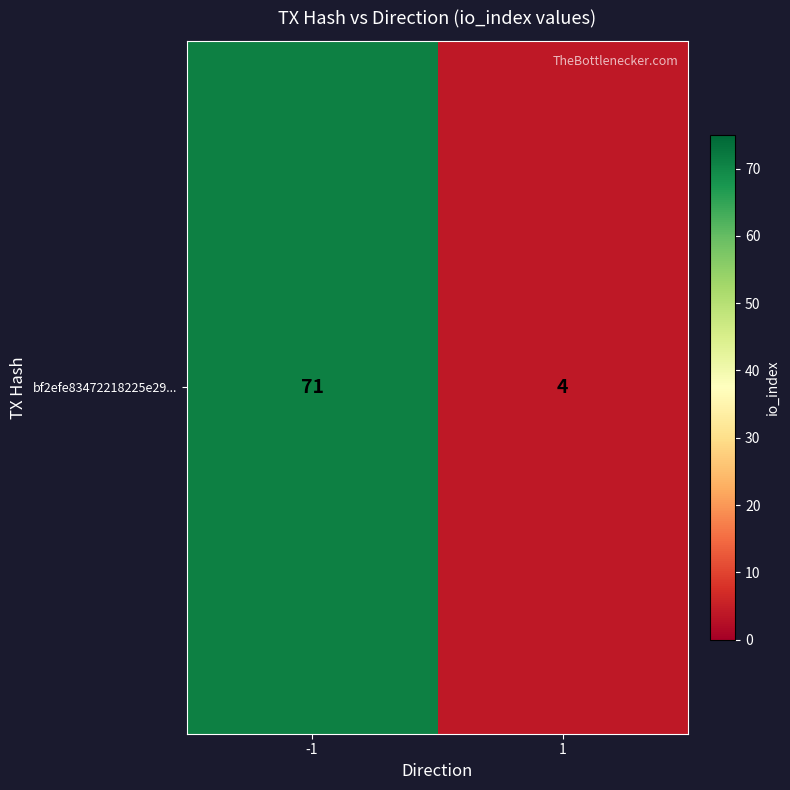

Which label corresponds to the smallest value in the chart?

1